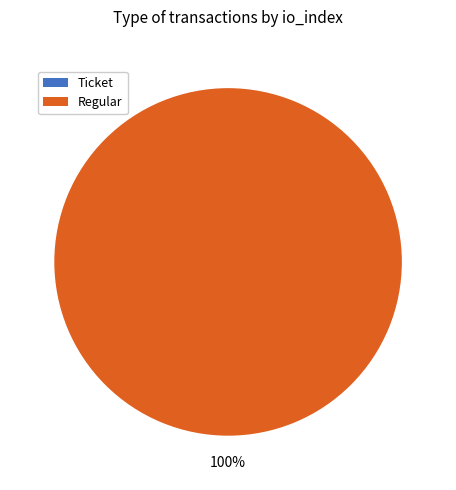

What percentage is the Regular slice, to the nearest percent?

100%